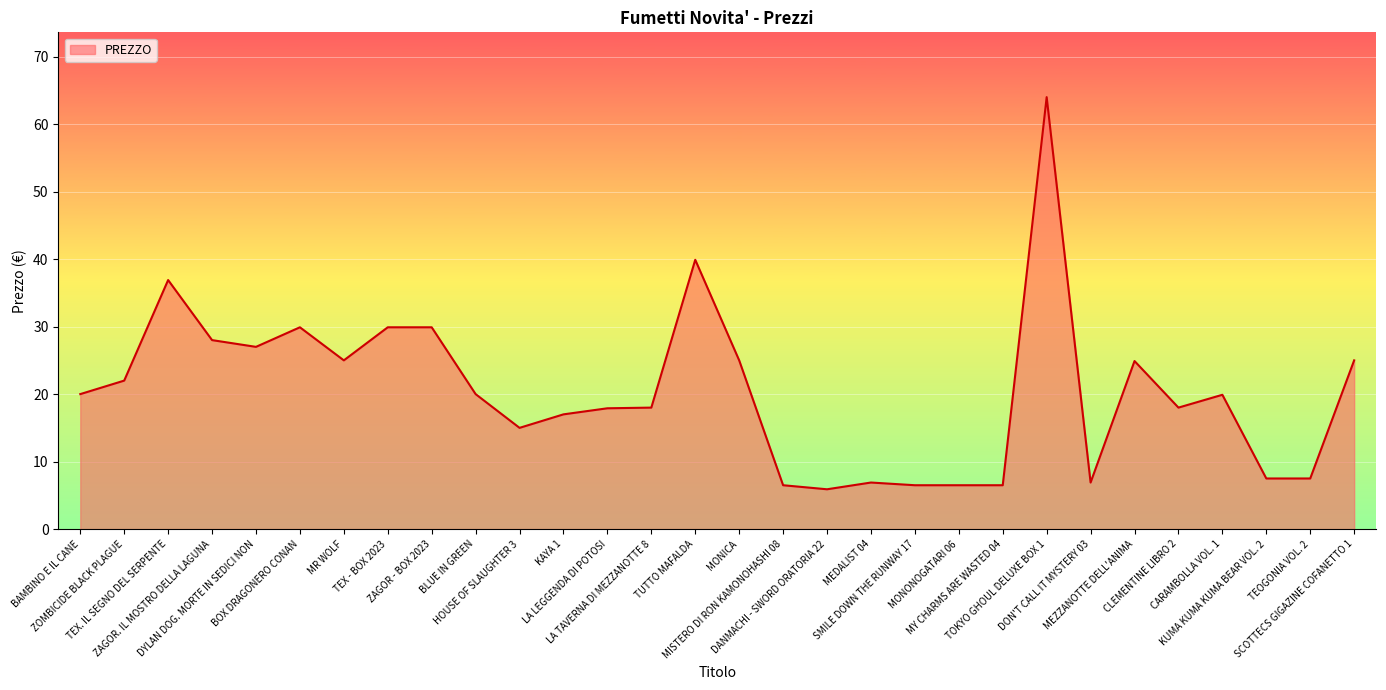

What is the minimum value shown in the chart?

5.9